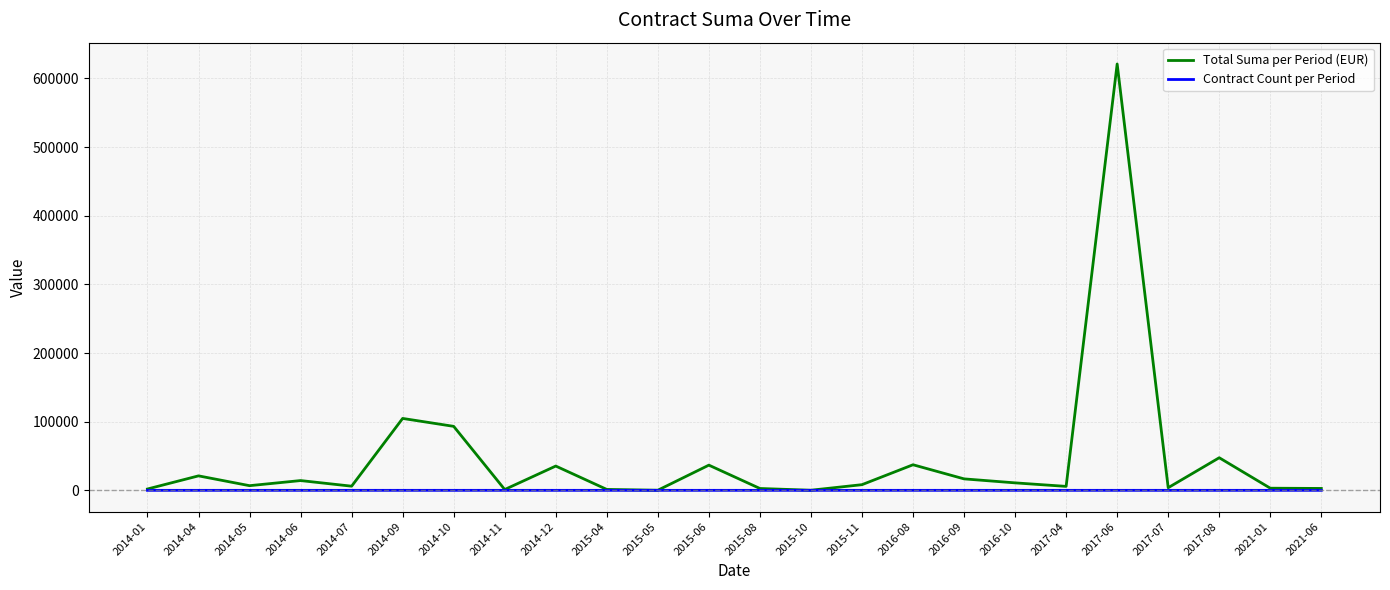

The value of Total Suma per Period (EUR) at 2014-06 is 14235.0. True or false?

True